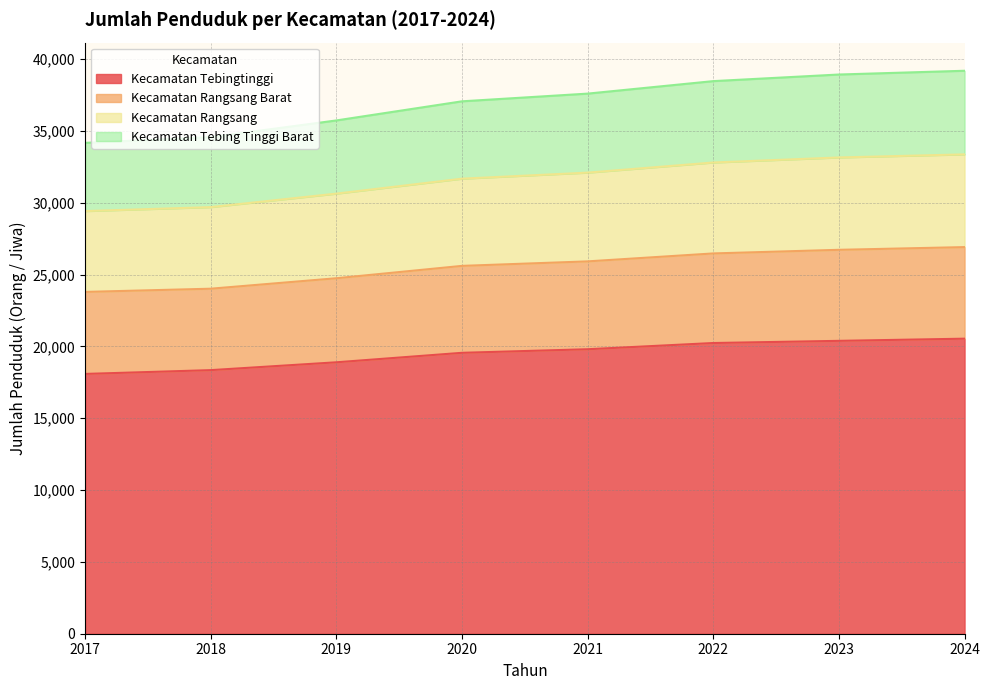

What is the total value across all series at 2021?

37606